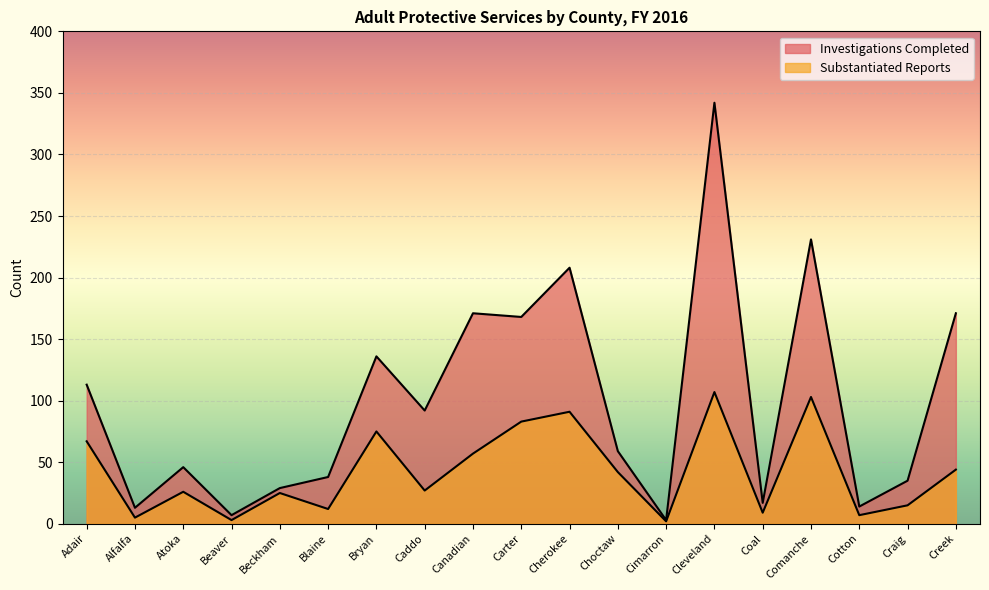

Reading left to right, list all the values displayed in this chart.

Investigations Completed: 113	13	46	7	29	38	136	92	171	168	208	59	3	342	17	231	14	35	171
Substantiated Reports: 67	5	26	3	25	12	75	27	57	83	91	42	2	107	9	103	7	15	44